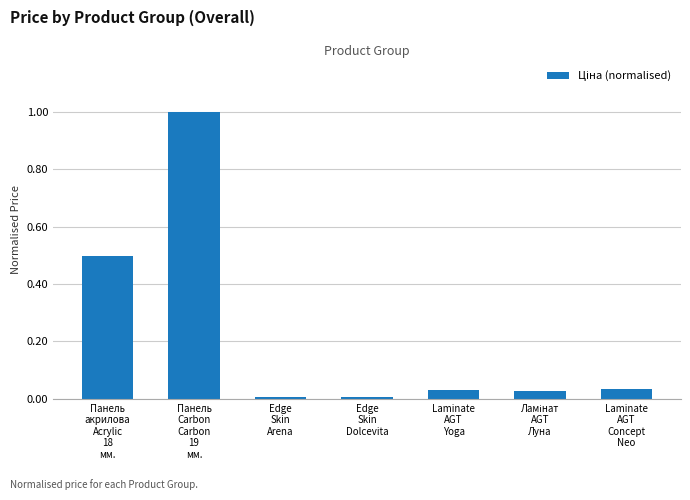

What is the value of the 2nd bar from the left?

1.0